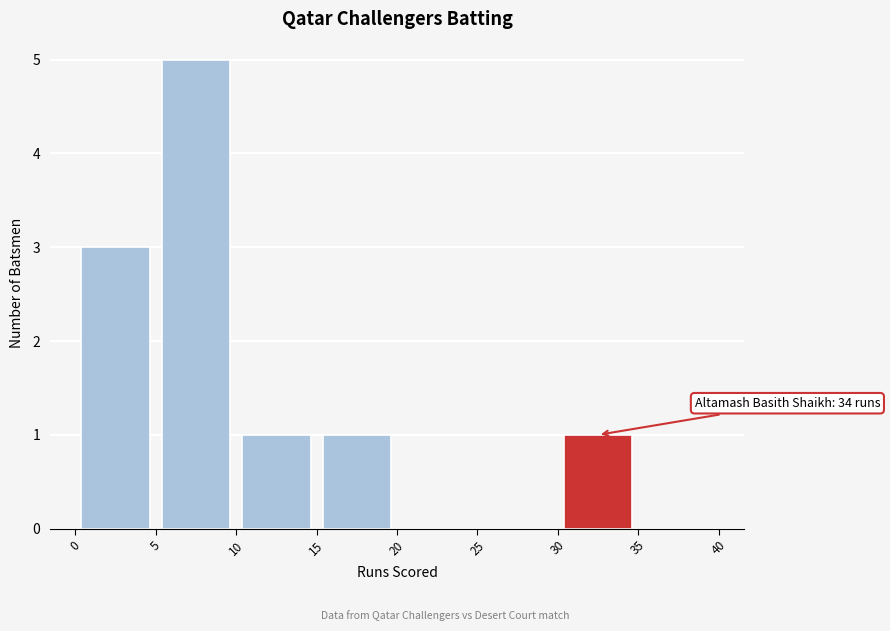

Which range on the x-axis has the tallest bar?

5 to 10